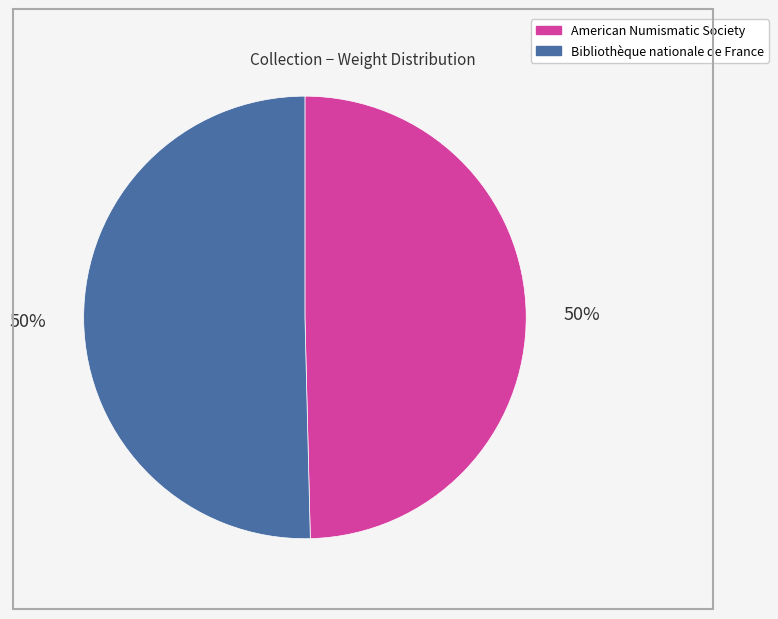

To the nearest percent, what percentage of the pie is American Numismatic Society?

50%